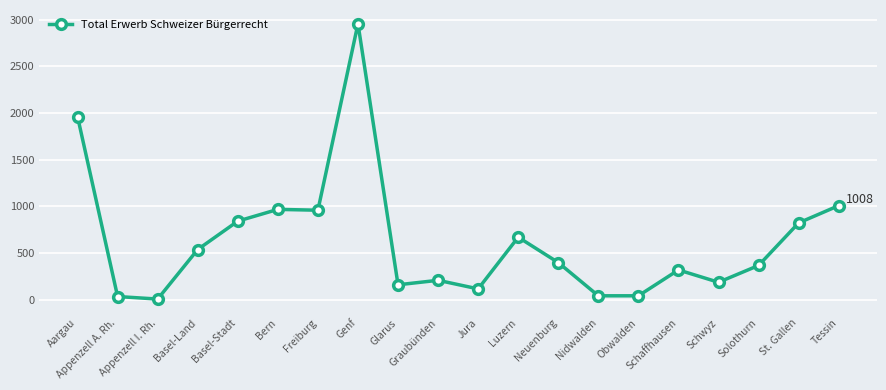

True or false: the data has more than 0 interior local peaks.

True